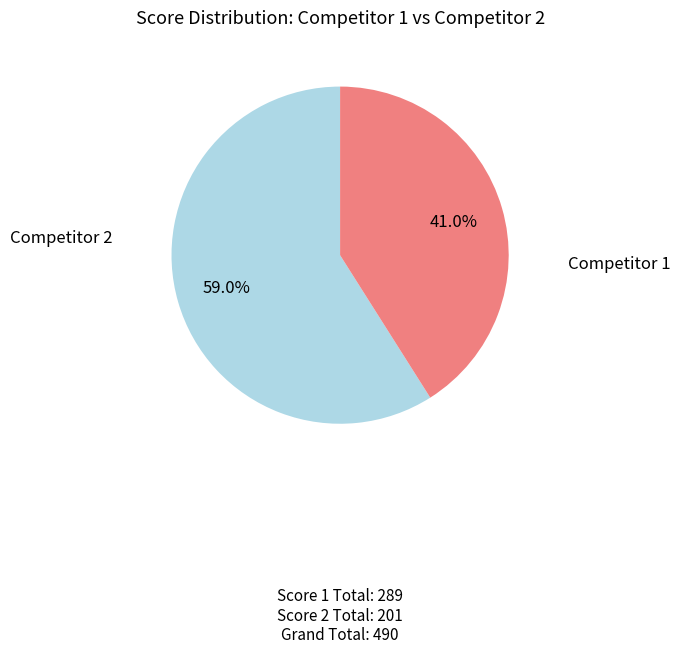

Is there a majority slice in this chart?

Yes